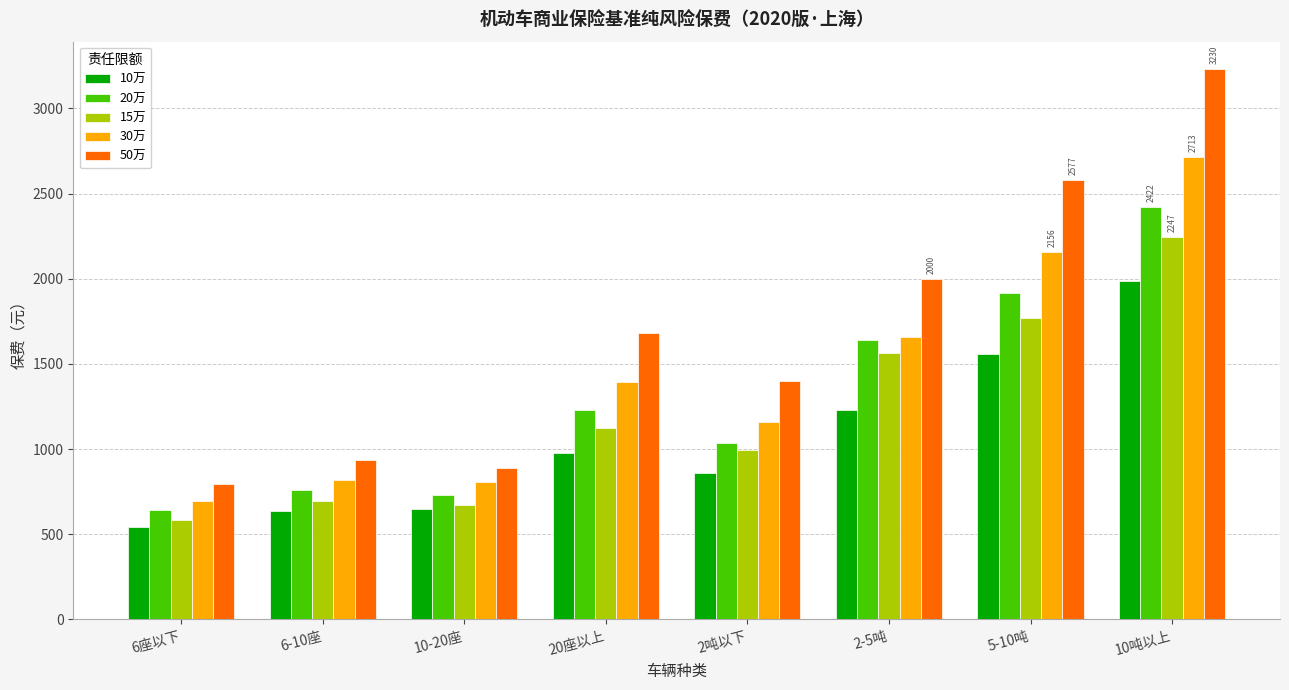

What are all the series names shown in the legend?

10万, 20万, 15万, 30万, 50万